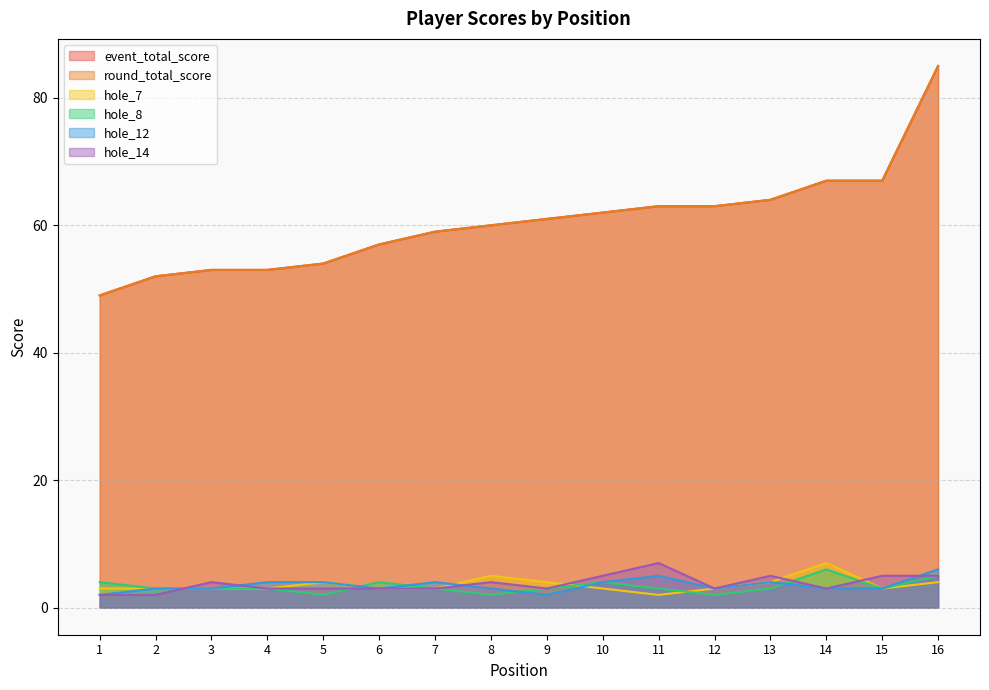

At which category is the sum across all series the highest?

16